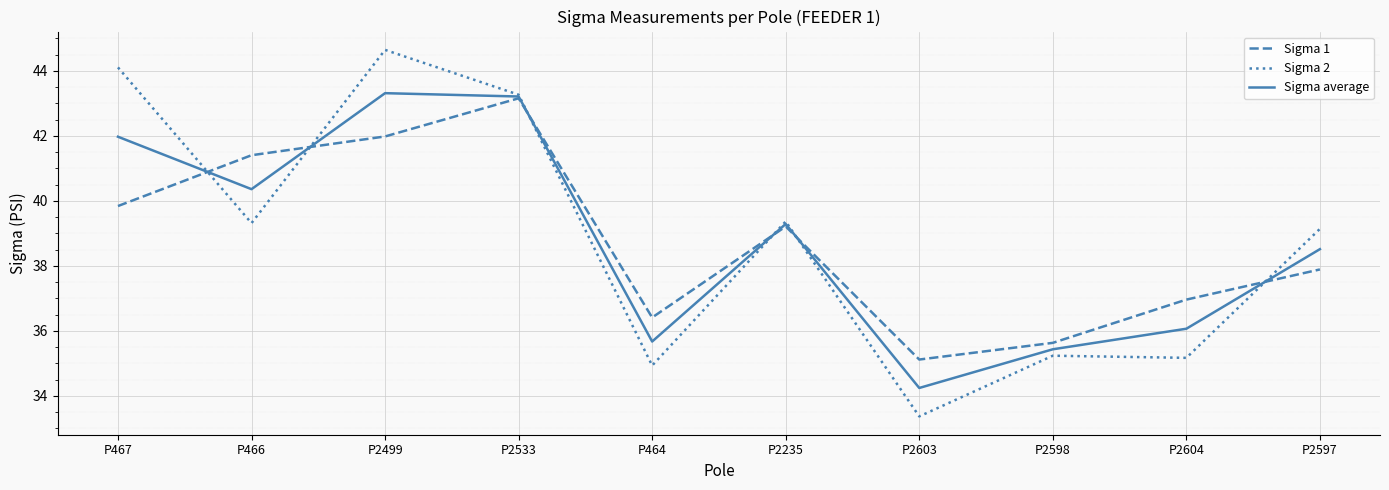

Is it true that Sigma 2 equals 34.9 at P464?

True